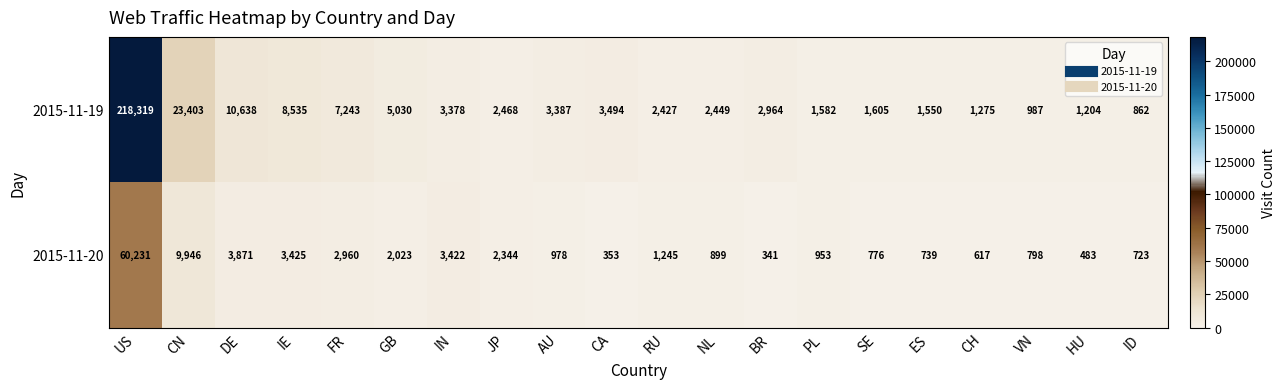

What is the average value of the 2015-11-20 series?

4856